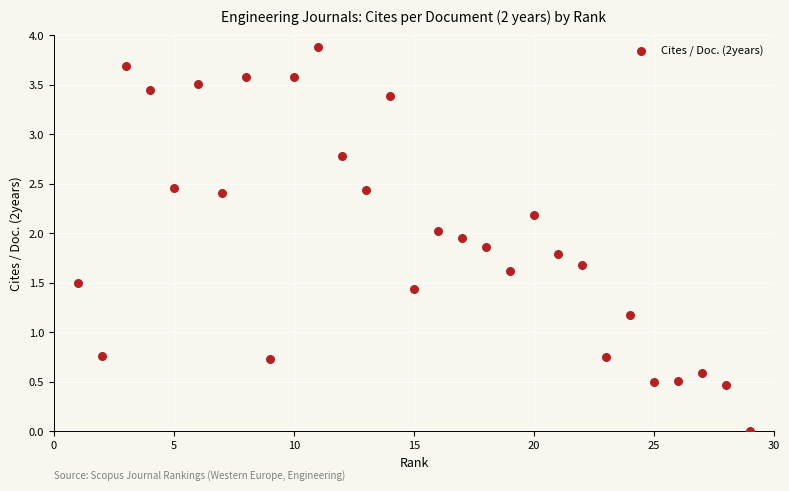

What Y value in the scatter plot is closest to 1?

1.2